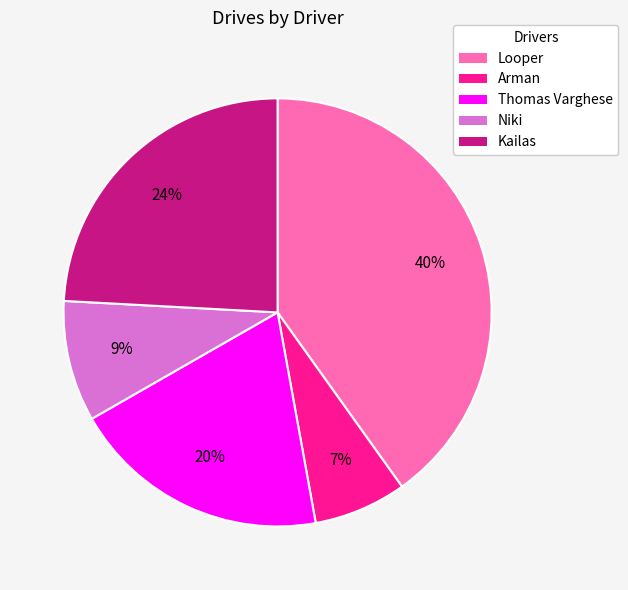

Do Arman and Kailas together represent more than half of the pie?

No